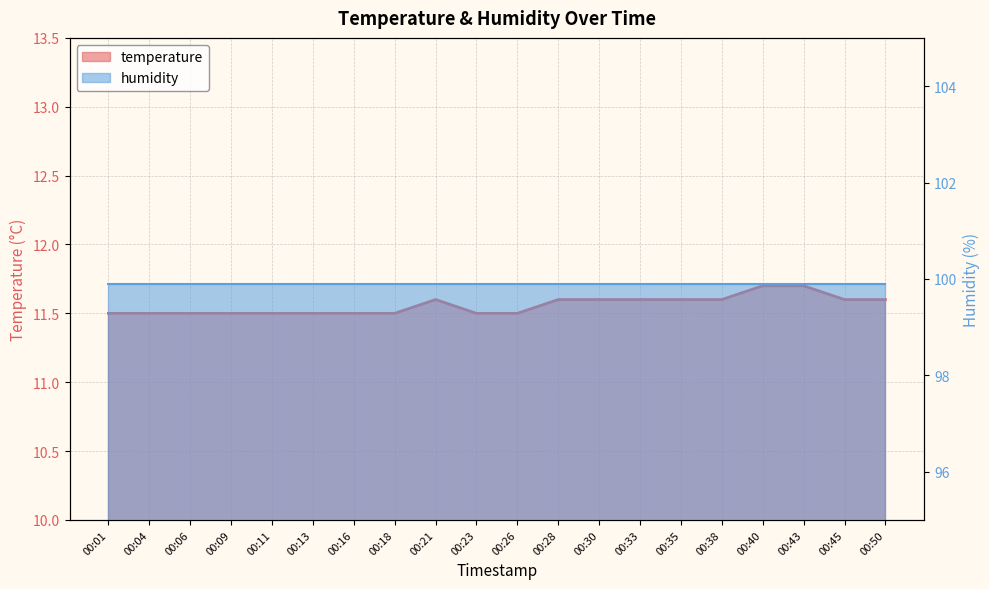

Reading left to right, extract all data points from this chart.

11.5	11.5	11.5	11.5	11.5	11.5	11.5	11.5	11.6	11.5	11.5	11.6	11.6	11.6	11.6	11.6	11.7	11.7	11.6	11.6